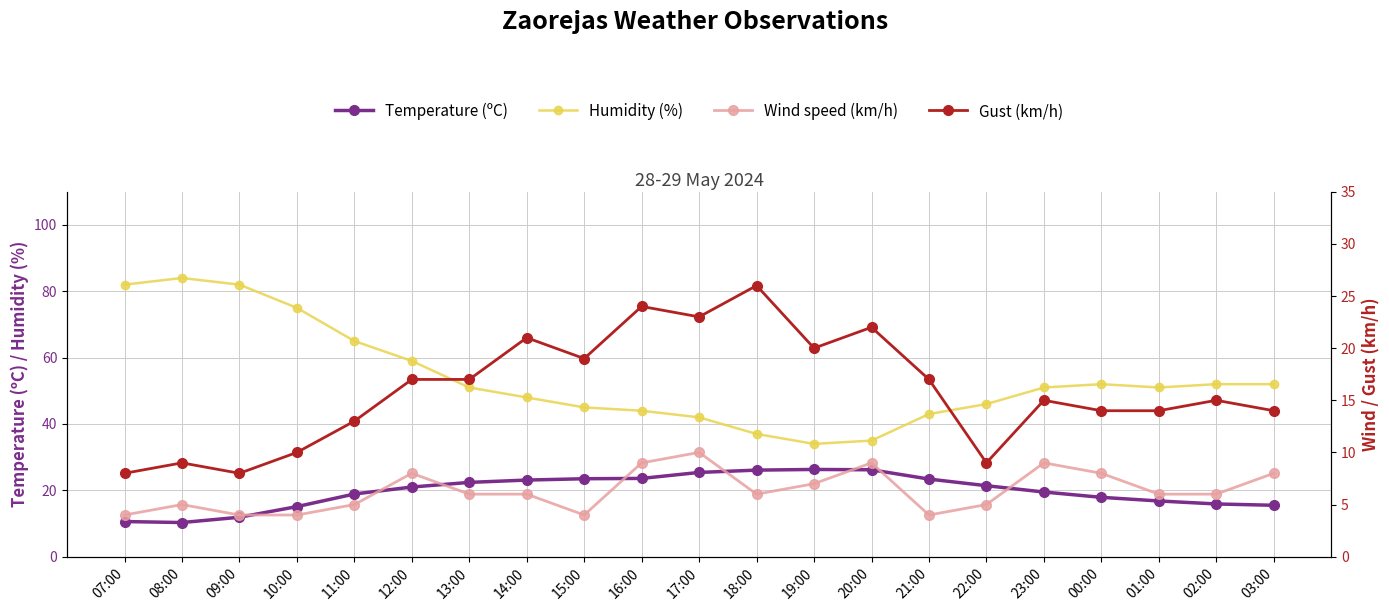

Which category has the lowest value in the Wind speed (km/h) series?

07:00